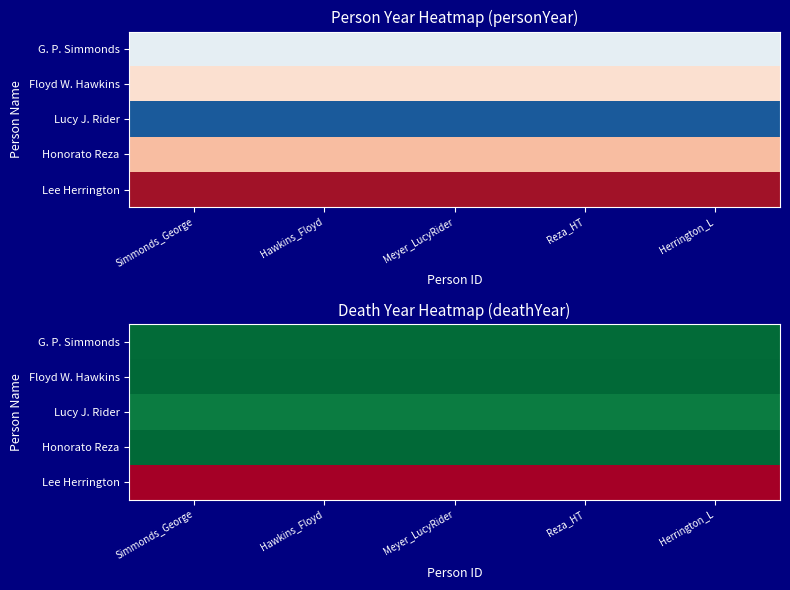

Rank the series at Hawkins_Floyd from highest to lowest value.

Floyd W. Hawkins, Honorato Reza, G. P. Simmonds, Lucy J. Rider, Lee Herrington